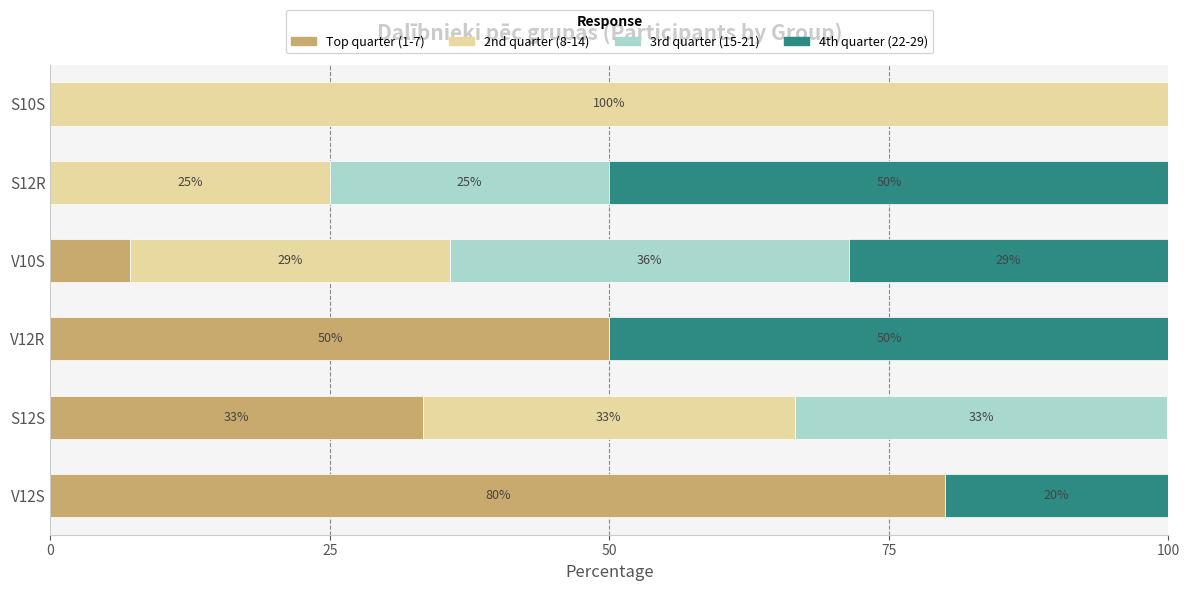

How many series are shown in this chart?

4